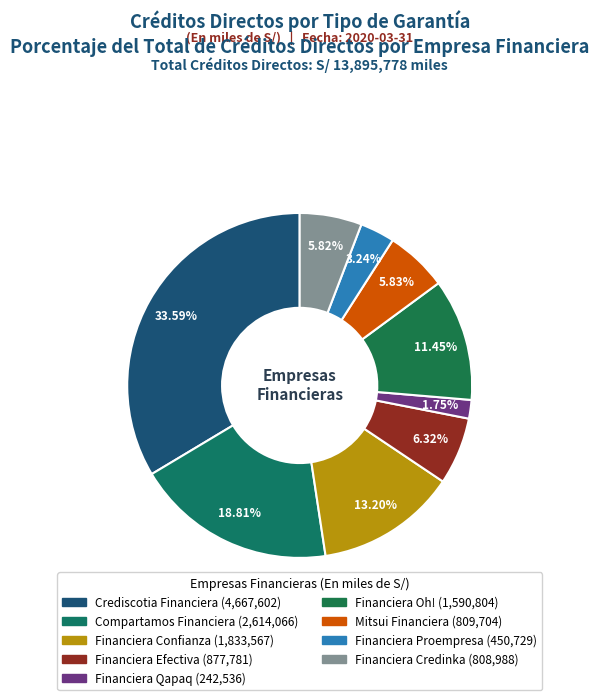

To the nearest percent, what portion does Crediscotia Financiera represent?

34%